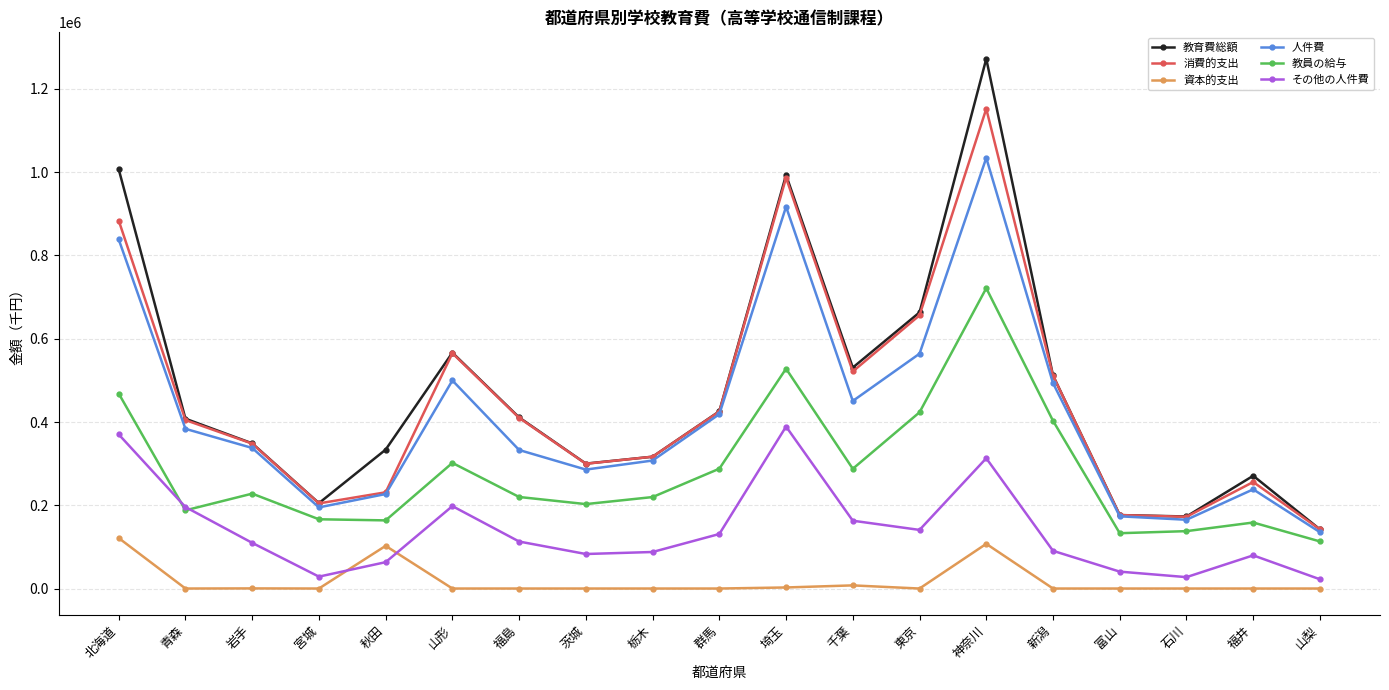

True or false: 教育費総額 and 資本的支出 cross at least once.

False